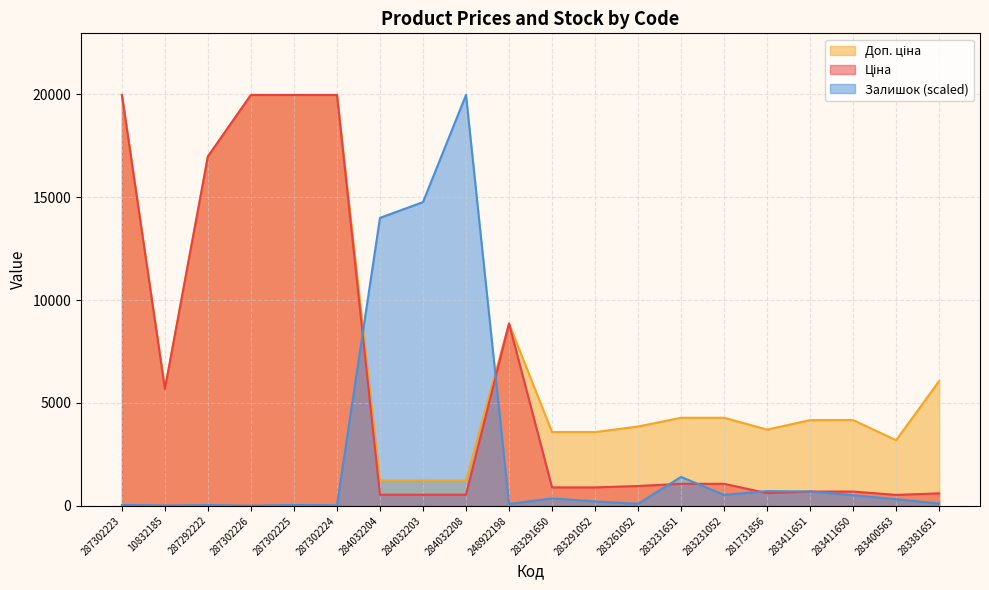

At which category is the sum across all series the highest?

287302223